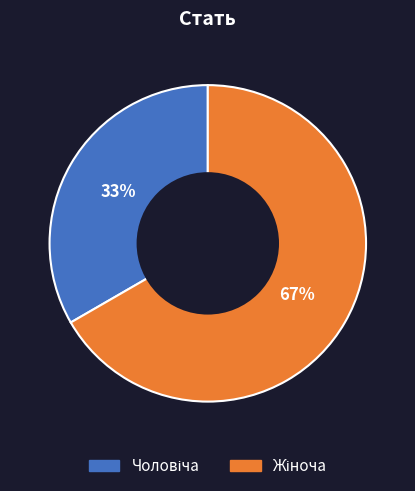

Is there a majority slice in this chart?

Yes